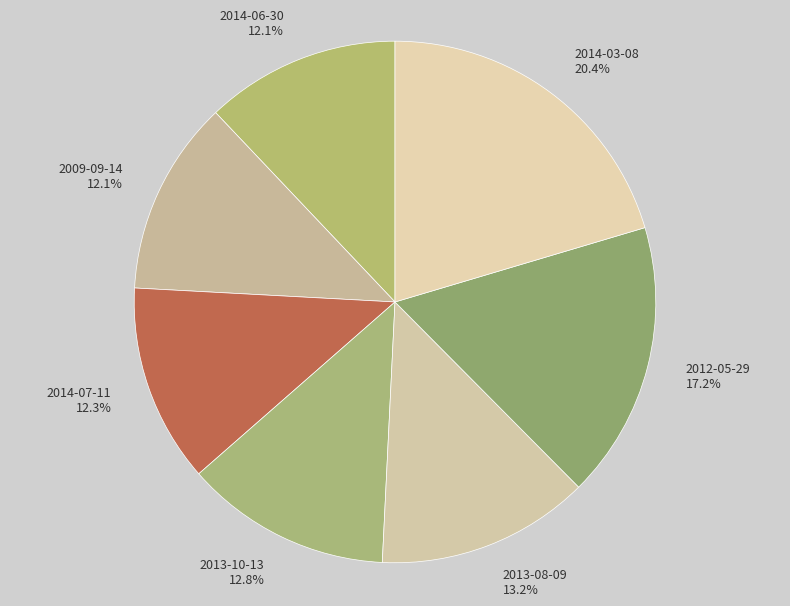

Which slice is the largest?

2014-03-08